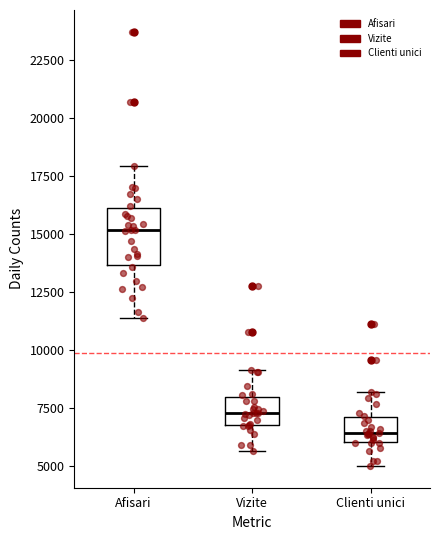

Reading left to right, read every box against the y-axis: the position of its median line, the range the box covers, and the ends of its whiskers. The values are not printed on the chart, so give them approximately, as read against the axis.

Afisari: median 15000, box 13500 to 16000, whiskers 11500 to 18000
Vizite: median 7500, box 7000 to 8000, whiskers 5500 to 9000
Clienti unici: median 6500, box 6000 to 7000, whiskers 5000 to 8000